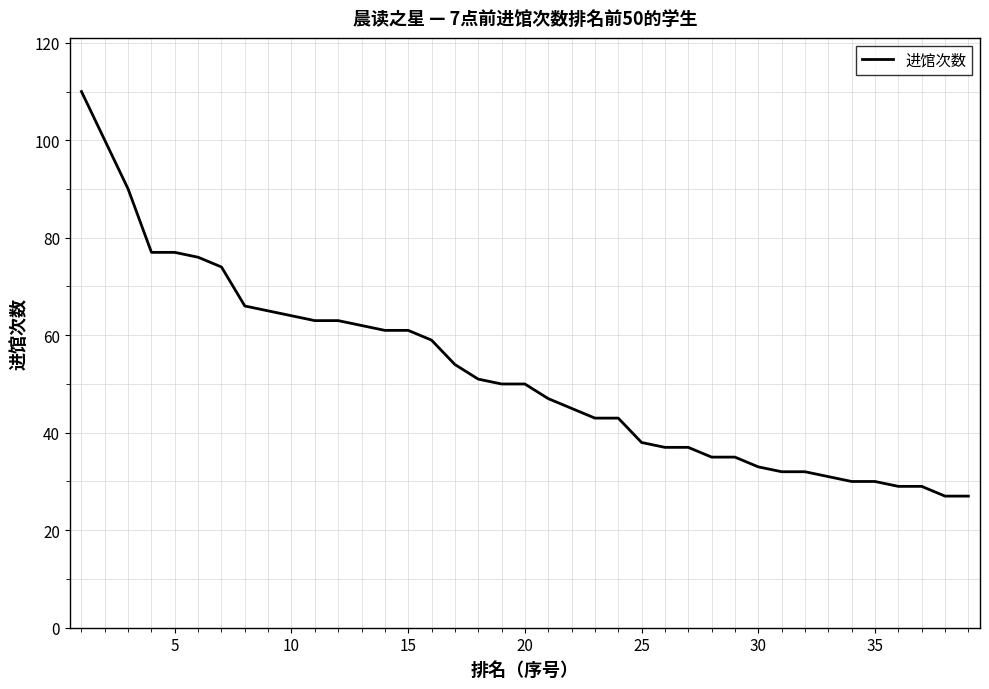

How many categories are shown in the chart?

39